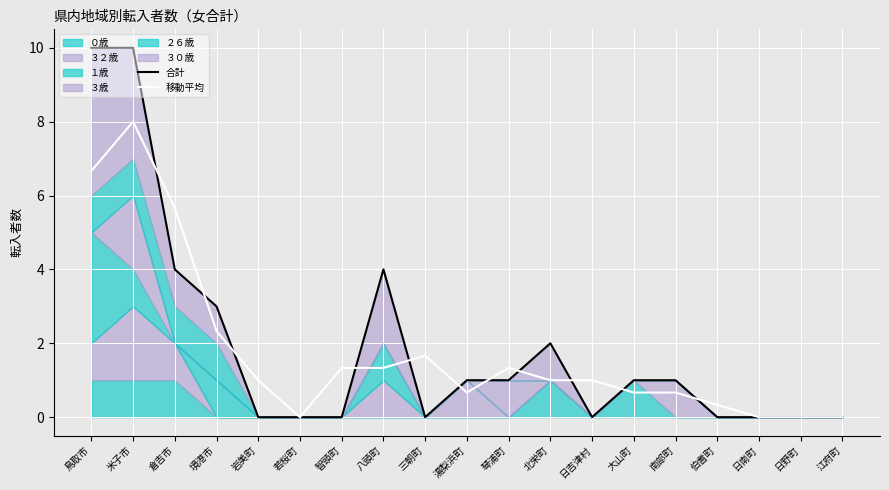

How many interior local valleys does the 移動平均 series have?

2